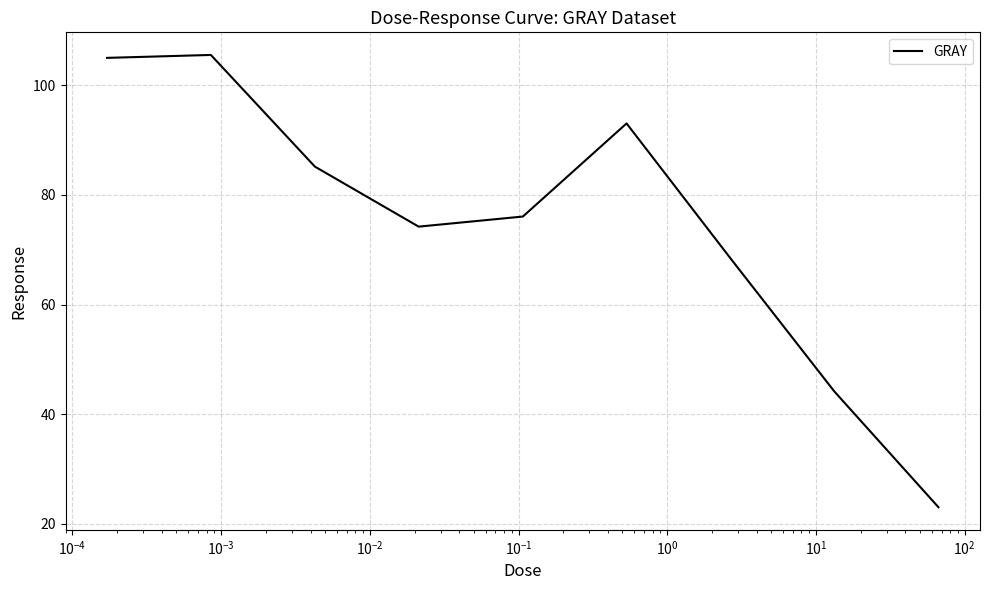

What is the greatest value displayed?

105.6